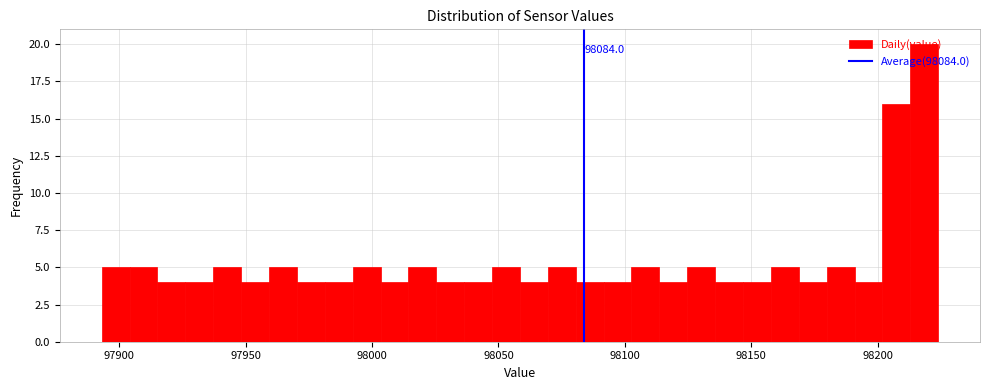

Around what value on the x-axis is the tallest bar? Give the approximate position of its centre, as read against the axis.

98220